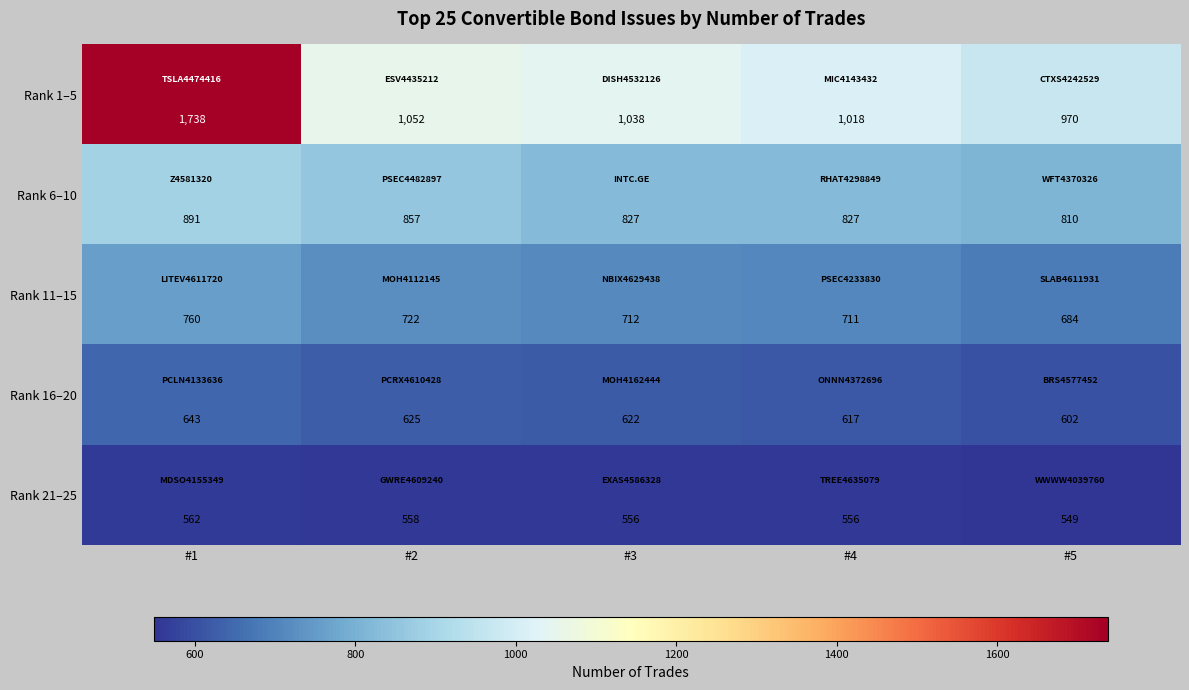

Reading left to right, list all the values displayed in this chart.

Rank 1–5: 1738	1052	1038	1018	970
Rank 6–10: 891	857	827	827	810
Rank 11–15: 760	722	712	711	684
Rank 16–20: 643	625	622	617	602
Rank 21–25: 562	558	556	556	549